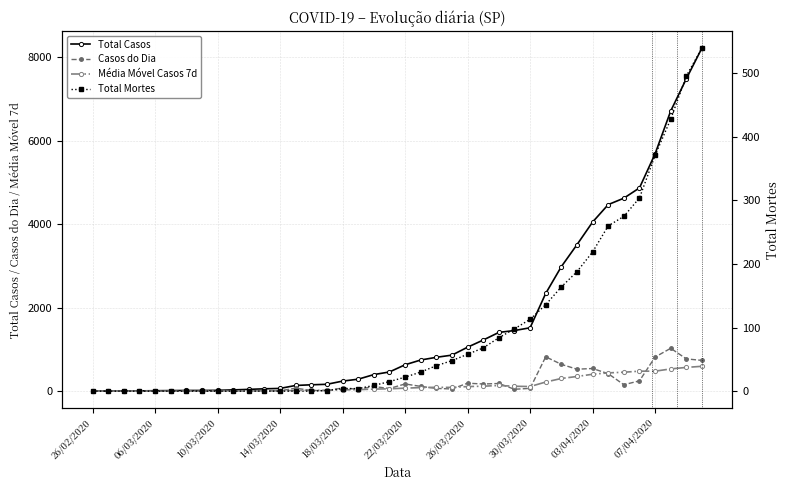

Which has a higher value, 29 or 12?

29